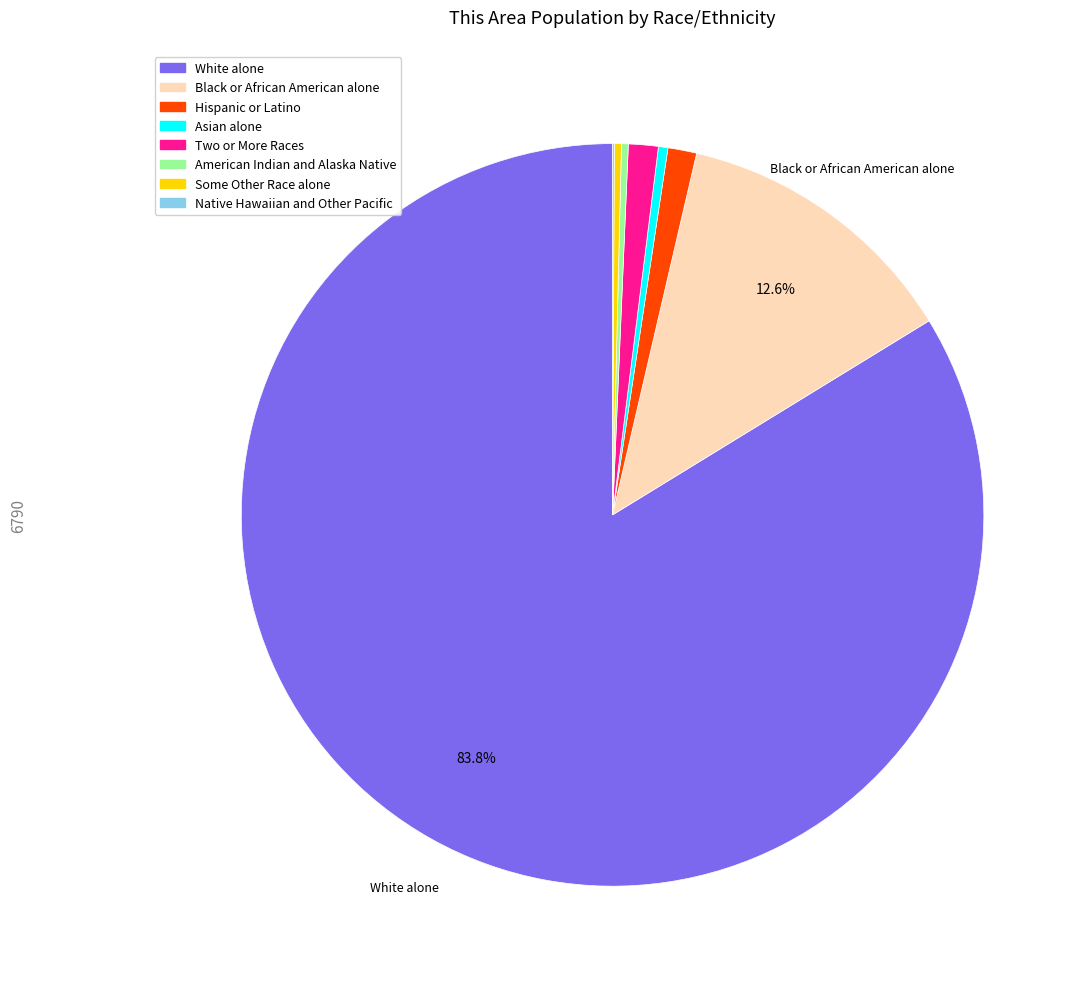

To the nearest percent, what is the difference between the largest and smallest slice percentages?

84%